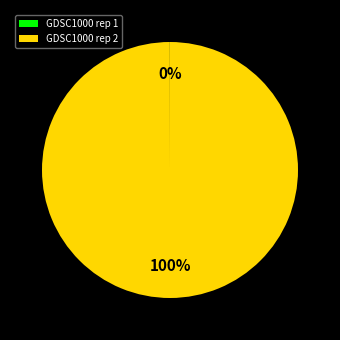

Is it true that GDSC1000 rep 2 is 100% of the pie?

True